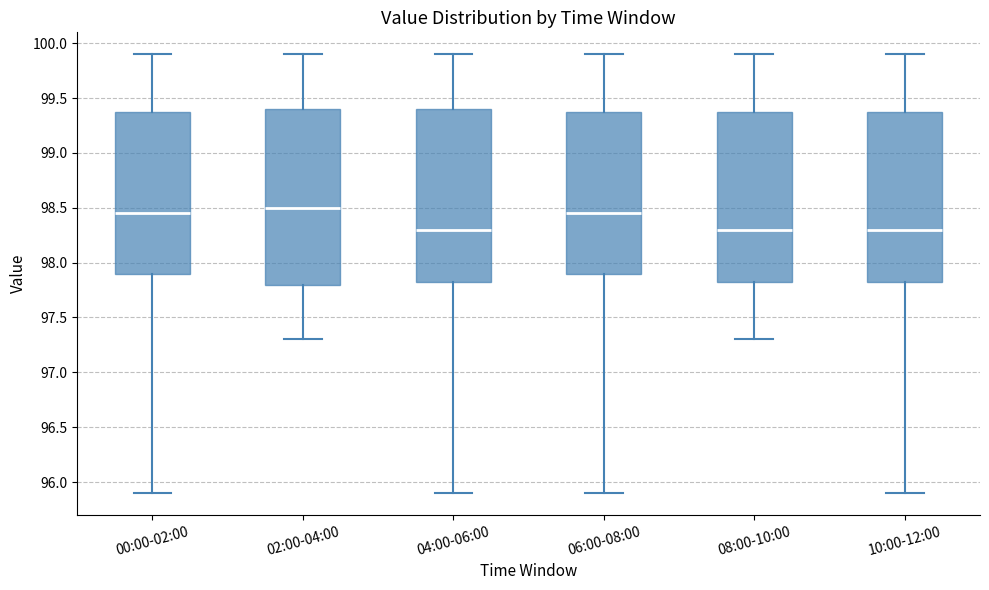

Reading left to right, transcribe this box plot: for each box, give where its median line is, the range the box spans, and where its two whiskers end, as read against the y-axis. The values are not printed on the chart, so give them approximately, as read against the axis.

00:00-02:00: median 98.45, box 97.90 to 99.40, whiskers 95.90 to 99.90
02:00-04:00: median 98.50, box 97.80 to 99.40, whiskers 97.30 to 99.90
04:00-06:00: median 98.30, box 97.85 to 99.40, whiskers 95.90 to 99.90
06:00-08:00: median 98.45, box 97.90 to 99.40, whiskers 95.90 to 99.90
08:00-10:00: median 98.30, box 97.85 to 99.40, whiskers 97.30 to 99.90
10:00-12:00: median 98.30, box 97.85 to 99.40, whiskers 95.90 to 99.90